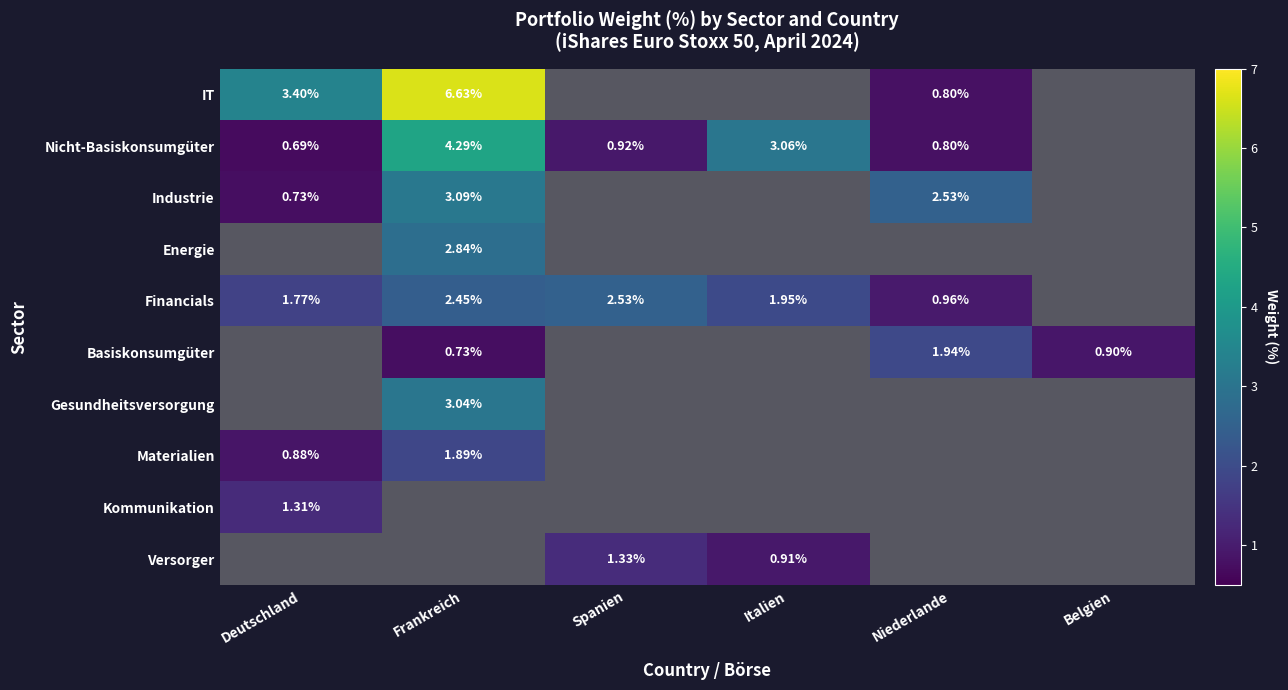

Which has a higher value, Belgien or Frankreich?

Frankreich